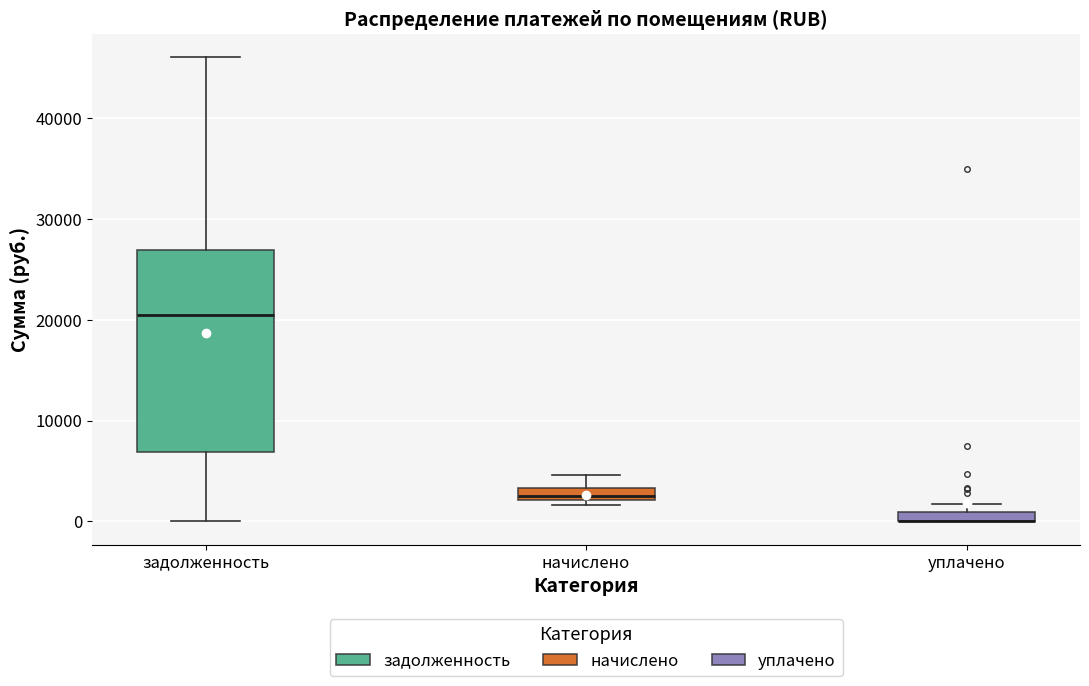

Where is the upper edge of the box for задолженность on the y-axis? The values are not printed on the chart, so give them approximately, as read against the axis.

27000